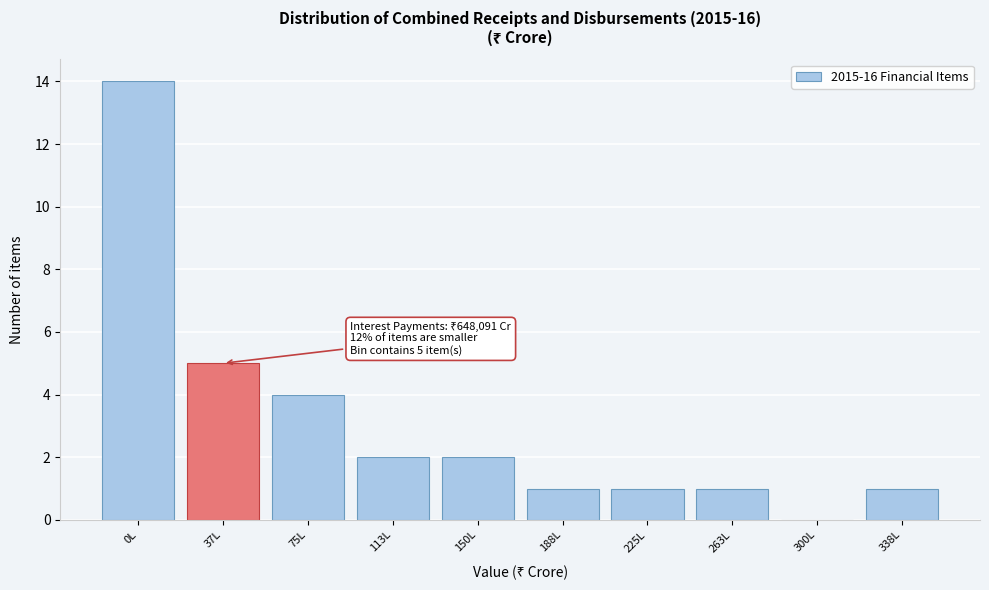

Reading left to right, transcribe all the data shown in this chart.

0L=14	37L=5	75L=4	113L=2	150L=2	188L=1	225L=1	263L=1	300L=0	338L=1